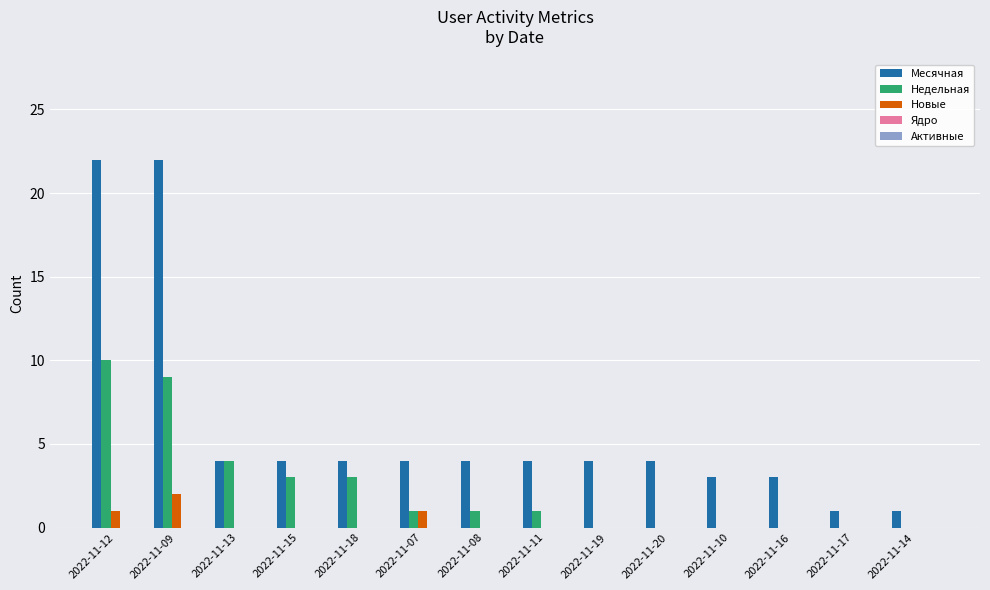

What is the spread (max minus min) of values at 2022-11-16?

3